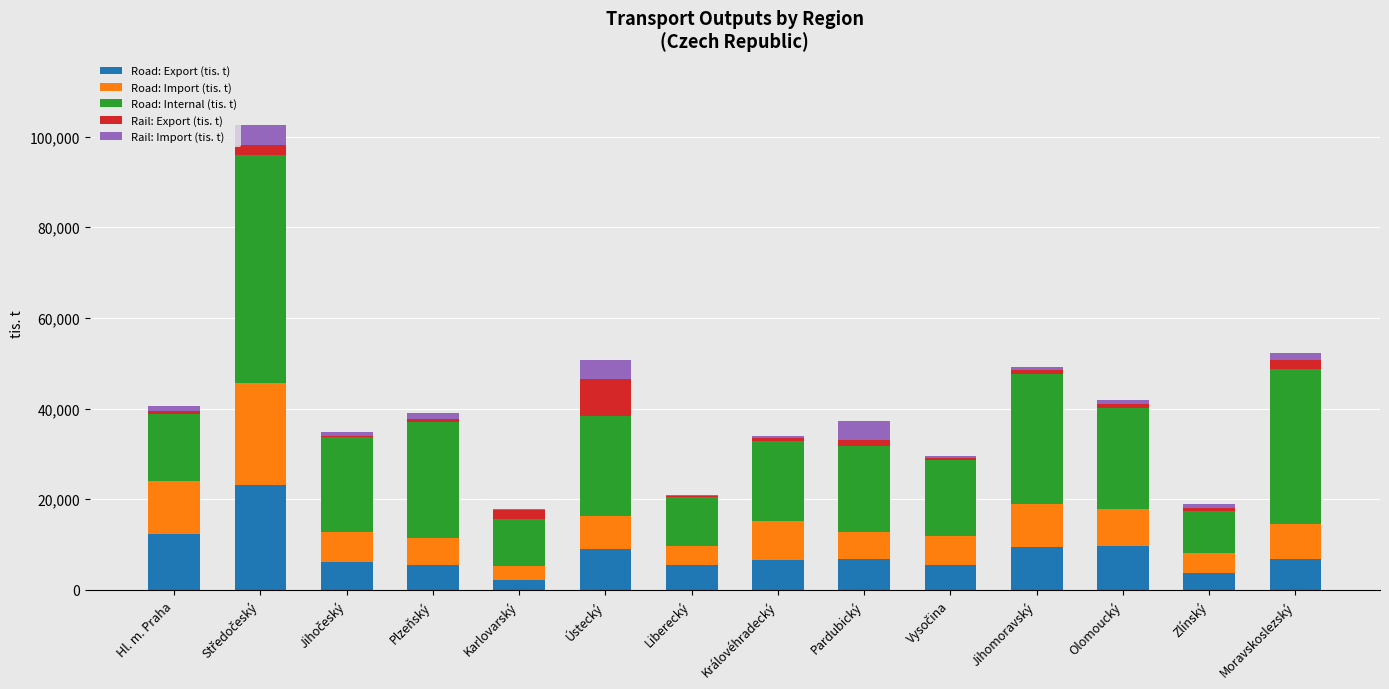

Is it true that Road: Export (tis. t) equals 2391.0 at Ústecký?

False